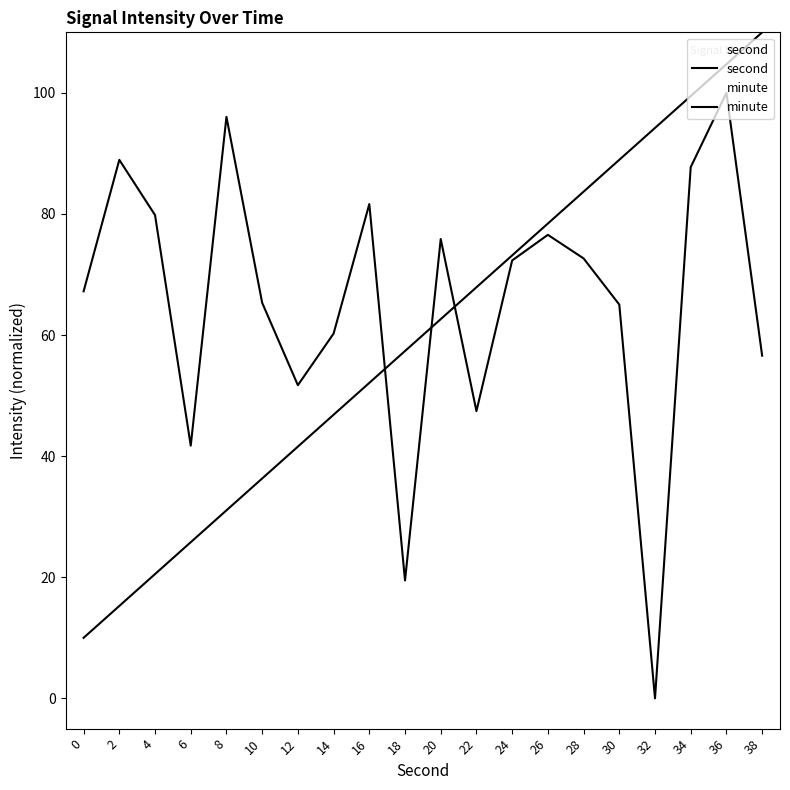

What is the average value of the minute series?

60.0